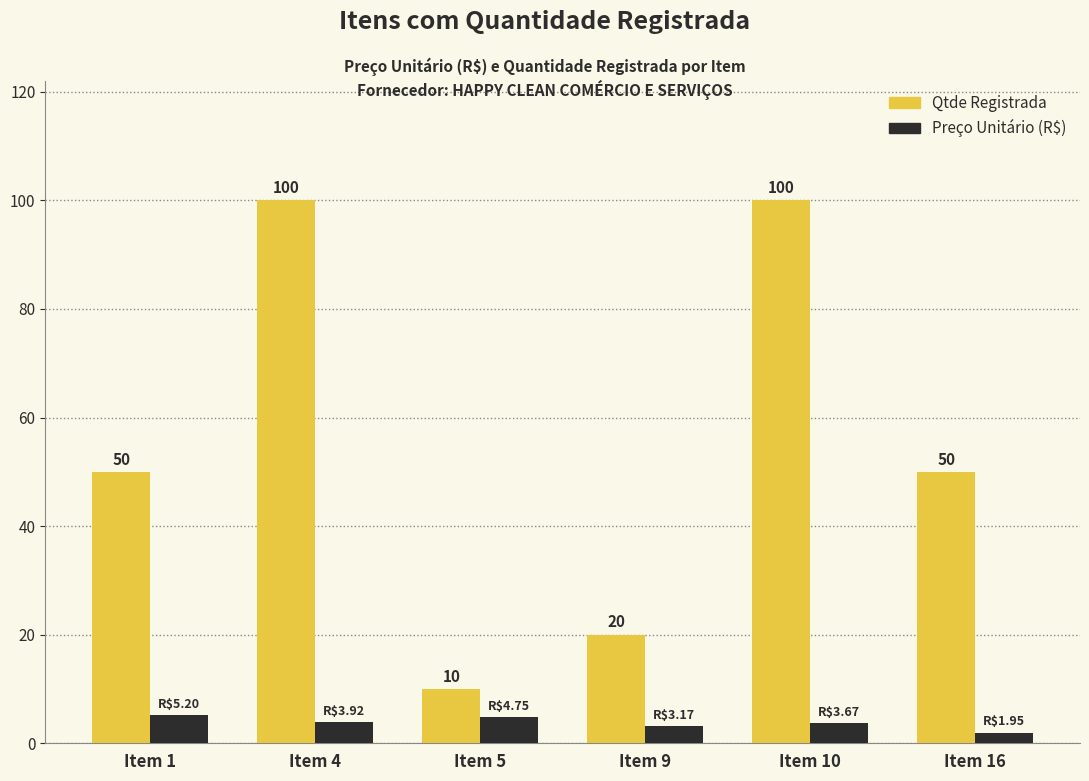

Where is Preço Unitário (R$) nearest to the value 3?

Item 9